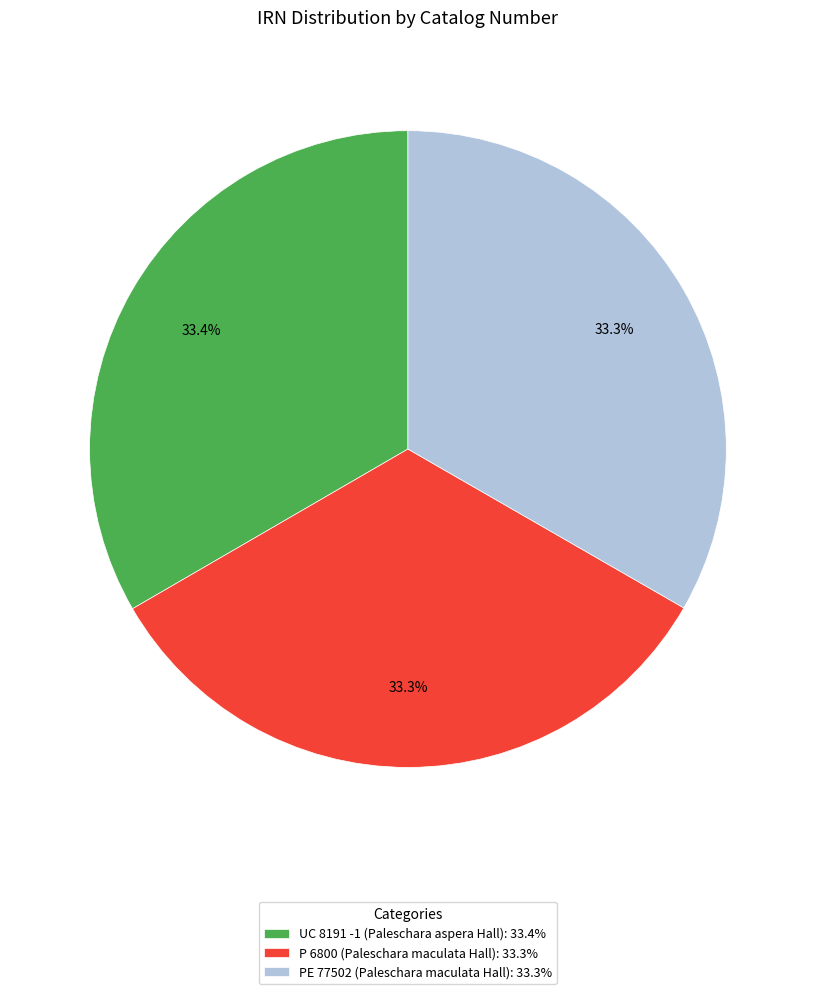

Is UC 8191 -1 (Paleschara aspera Hall) the majority of the pie?

No